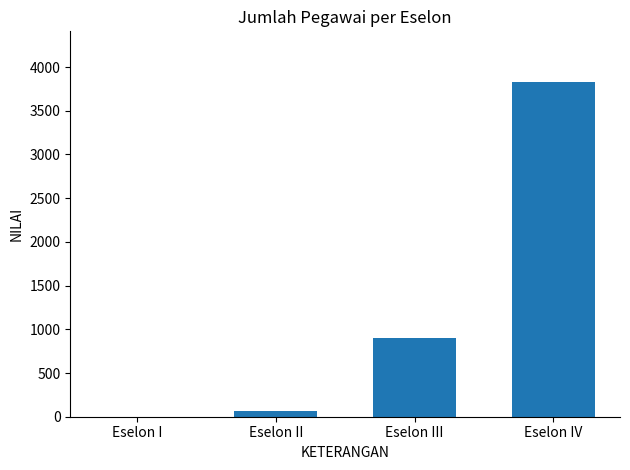

What is the average value?

1203